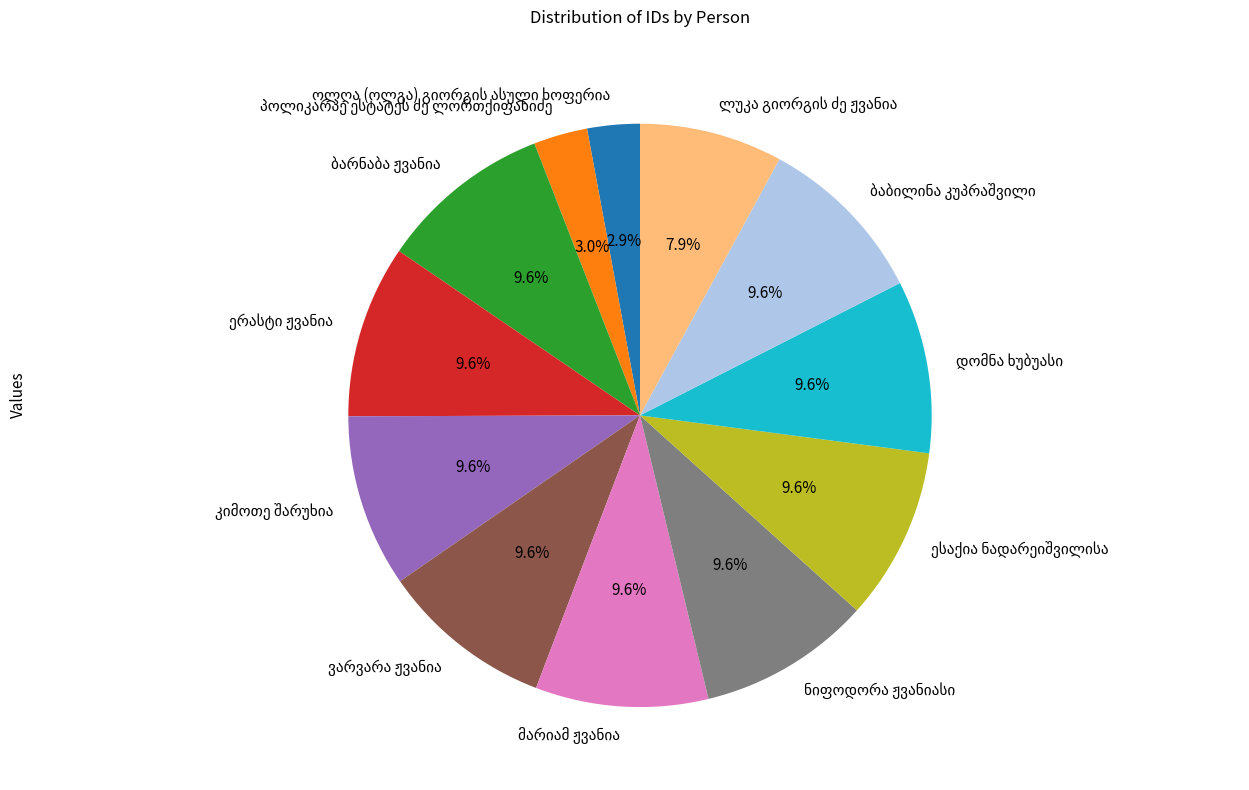

Is there a majority slice in this chart?

No